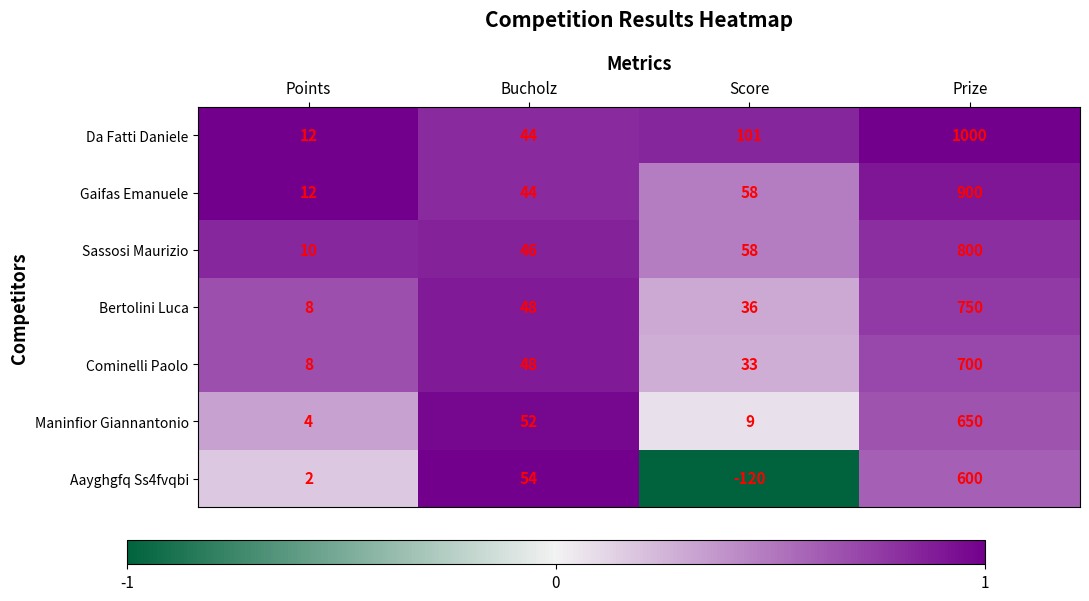

Rank the series by their maximum value, from highest to lowest.

Da Fatti Daniele, Gaifas Emanuele, Sassosi Maurizio, Bertolini Luca, Cominelli Paolo, Maninfior Giannantonio, Aayghgfq Ss4fvqbi